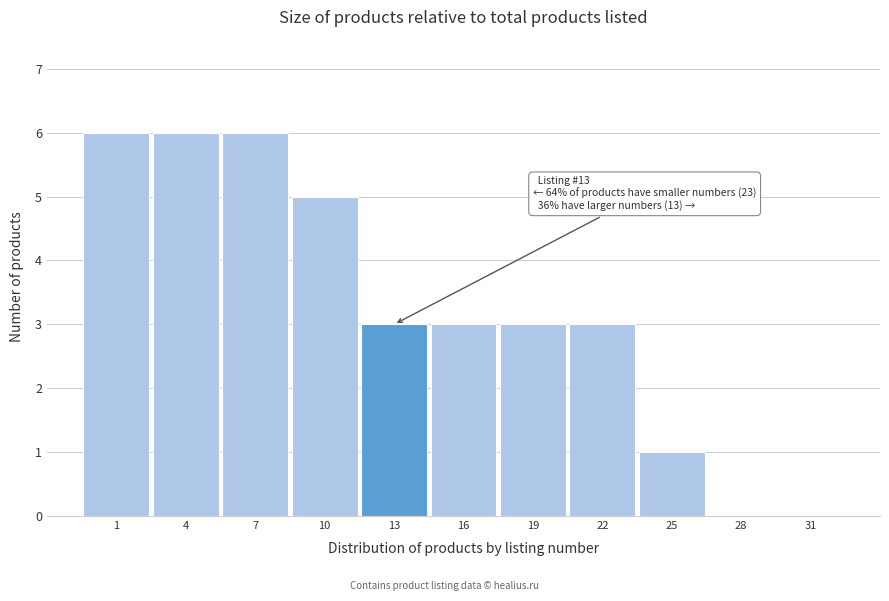

Reading left to right, list all the values displayed in this chart.

1=6	4=6	7=6	10=5	13=3	16=3	19=3	22=3	25=1	28=0	31=0